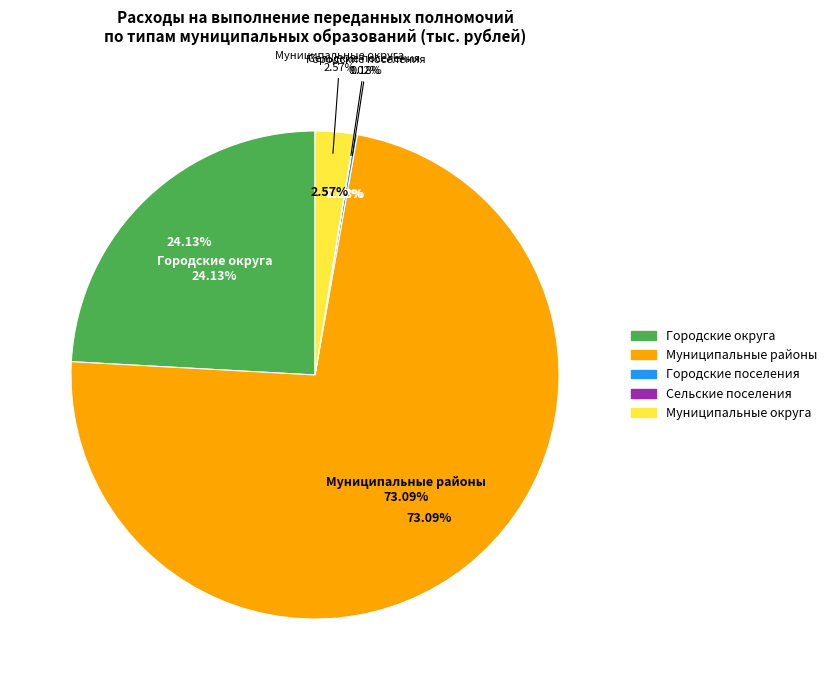

To the nearest percent, what is the difference between the Муниципальные районы and Городские округа slice percentages?

49%